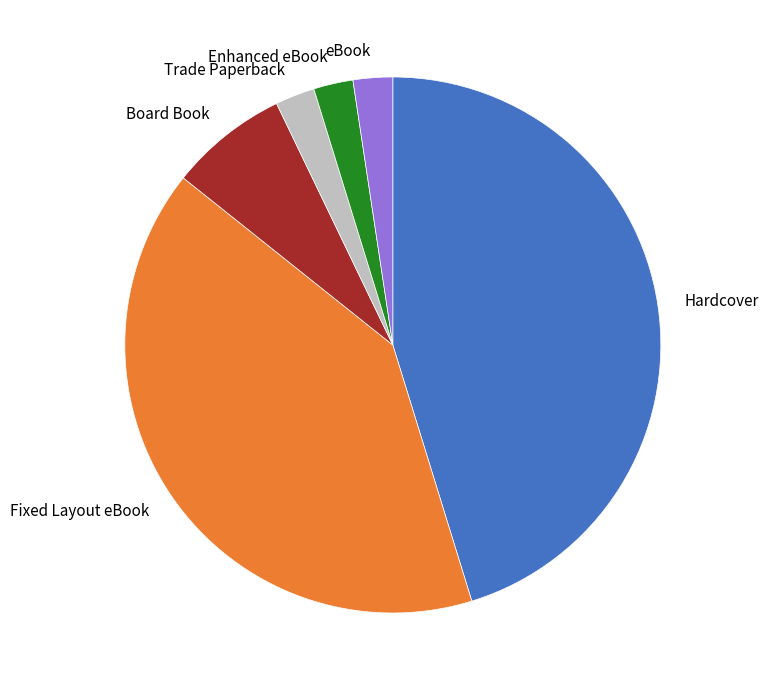

Count the number of slices in the pie.

6